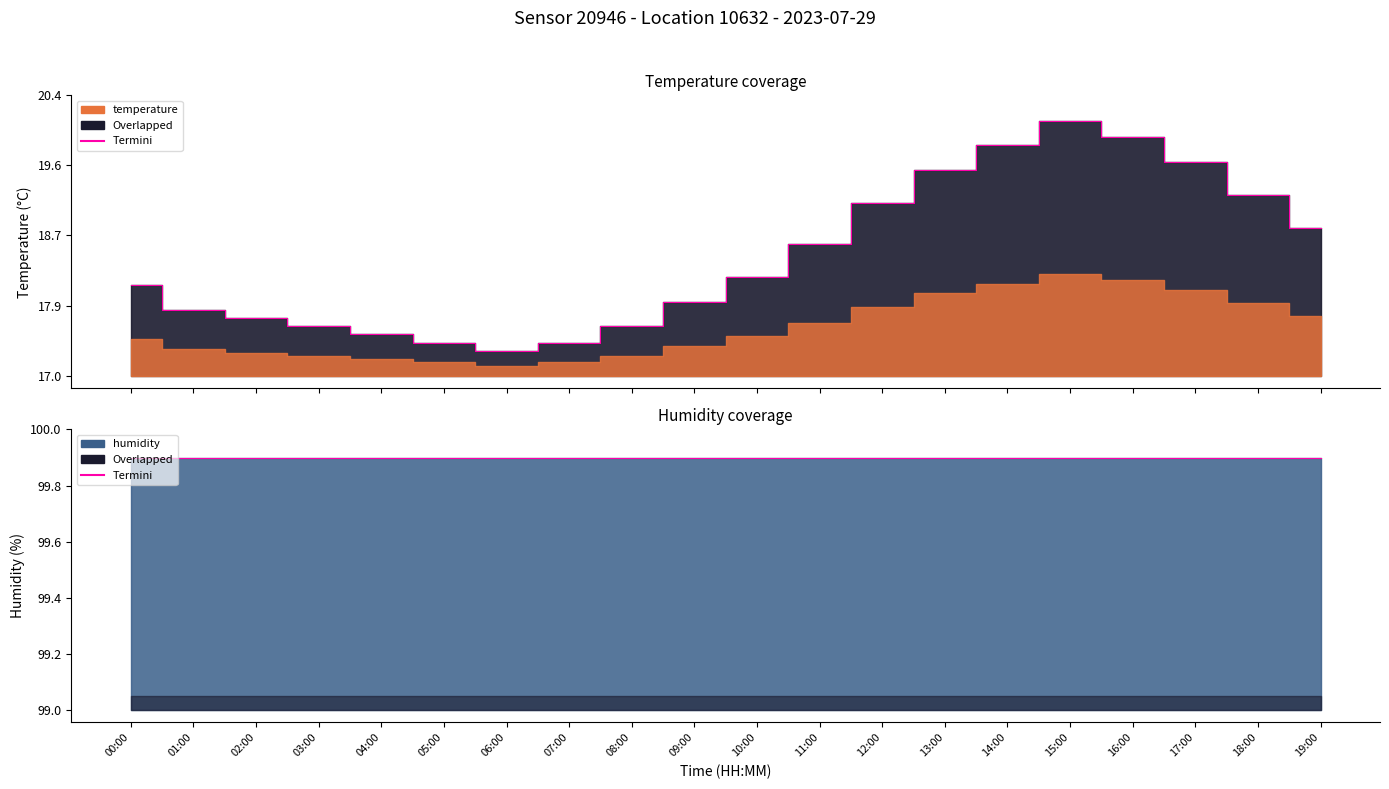

What is the label of the 8th point from the right?

12:00